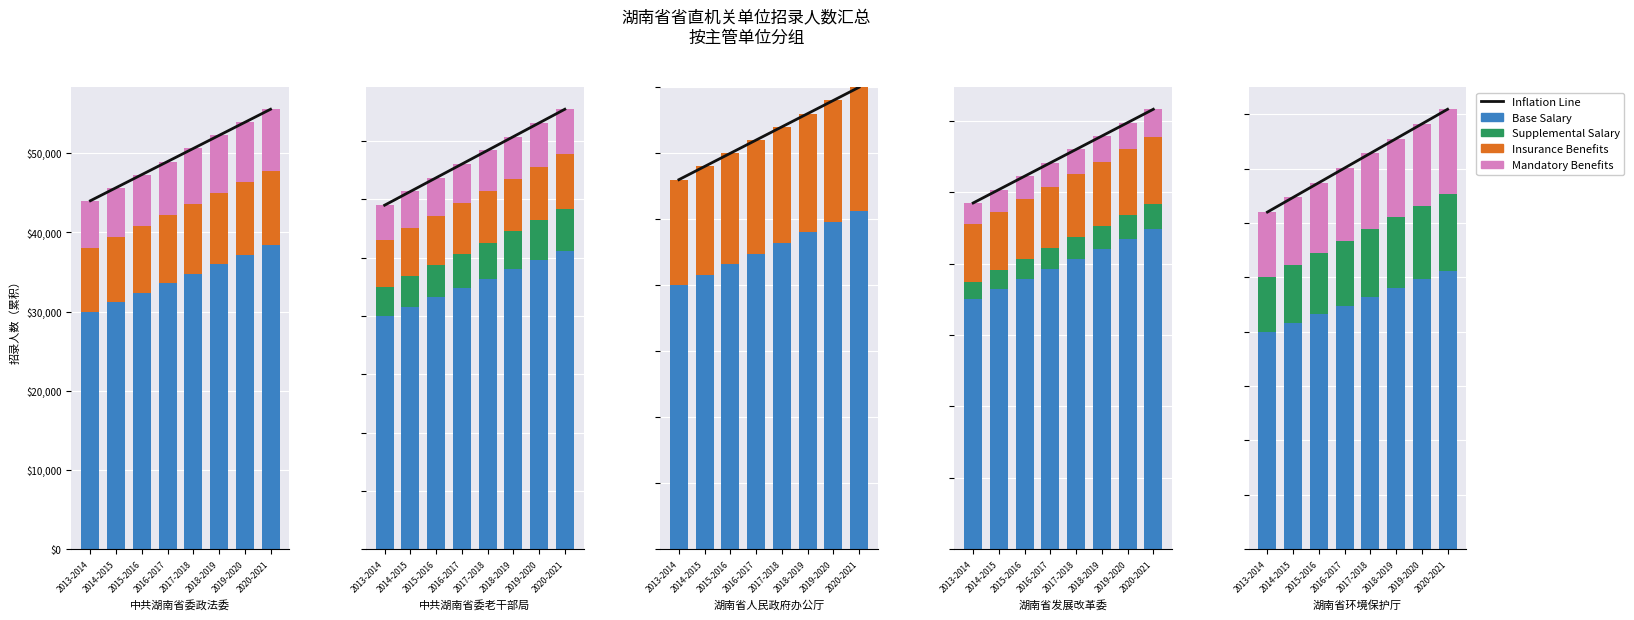

At which label is Supplemental Salary closest to 6050?

2016-2017